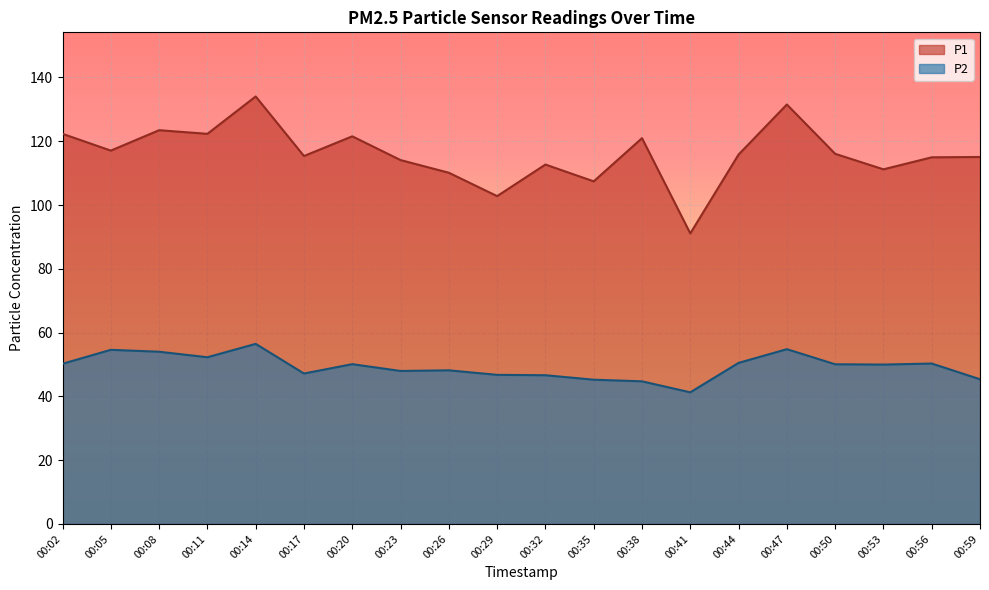

List the series in order of their overall mean, lowest first.

P2, P1